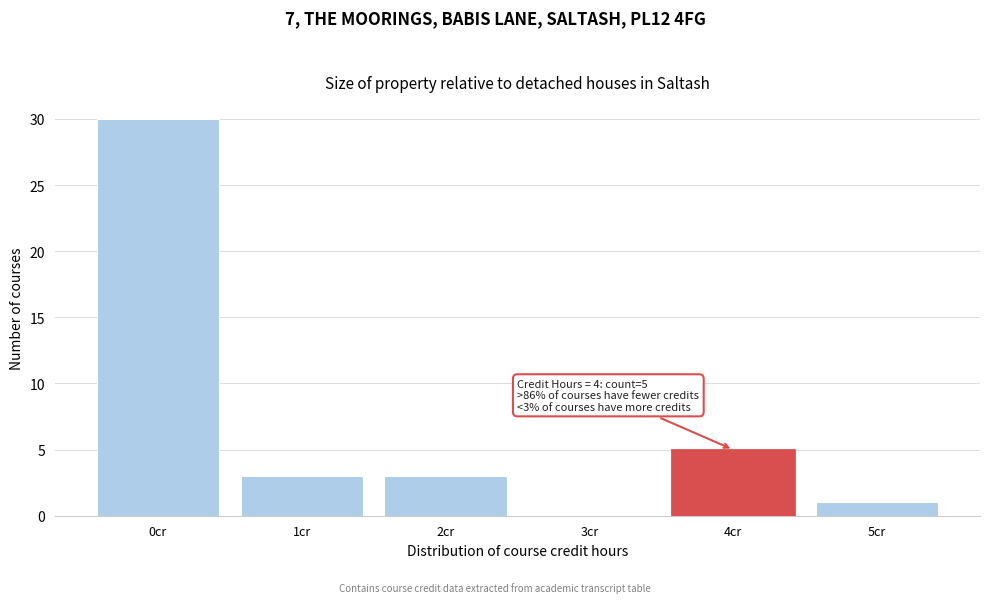

Reading right to left, what are all the values shown in this chart?

5cr=1	4cr=5	3cr=0	2cr=3	1cr=3	0cr=30